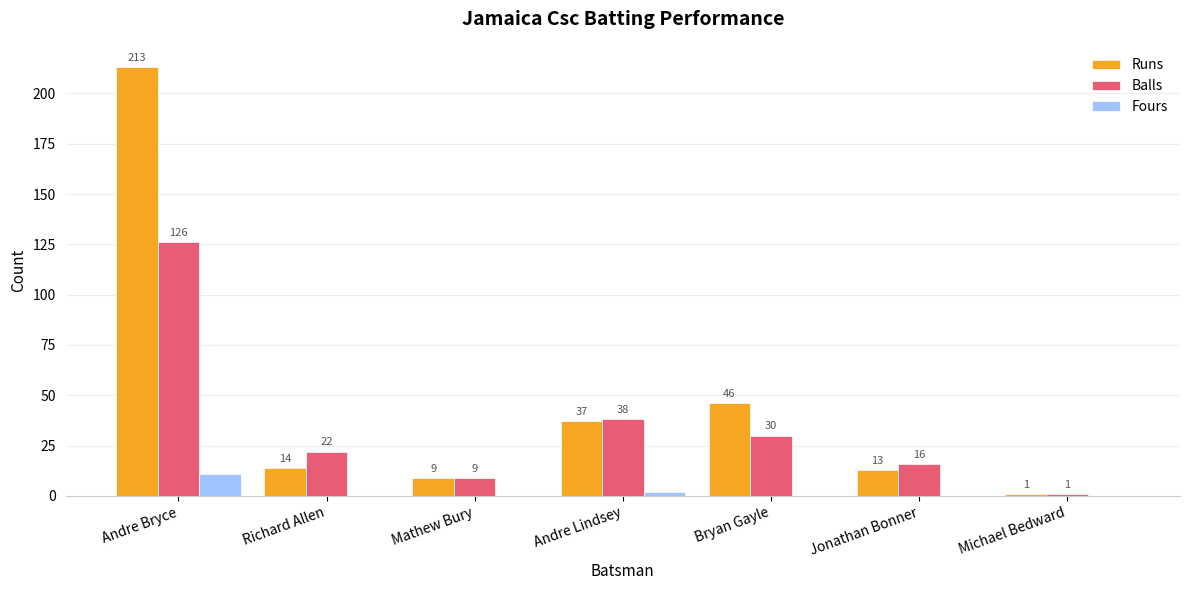

Where is Balls nearest to the value 63?

Andre Lindsey